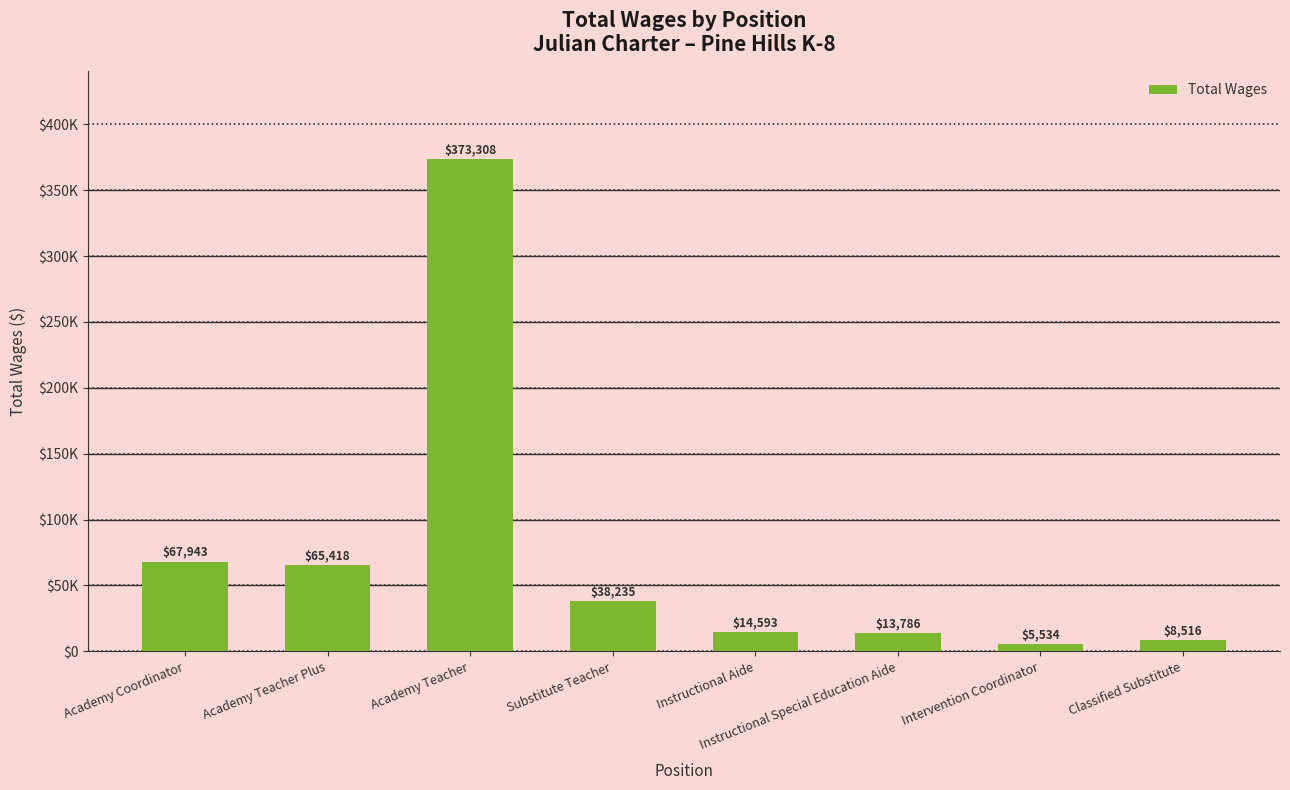

Does the chart contain any negative values?

No